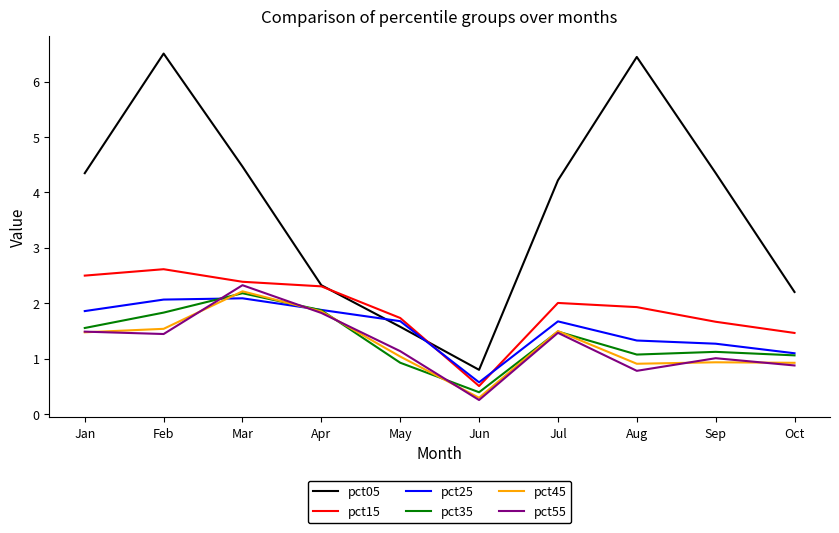

Is it true that pct05 equals 2.3 at Apr?

True